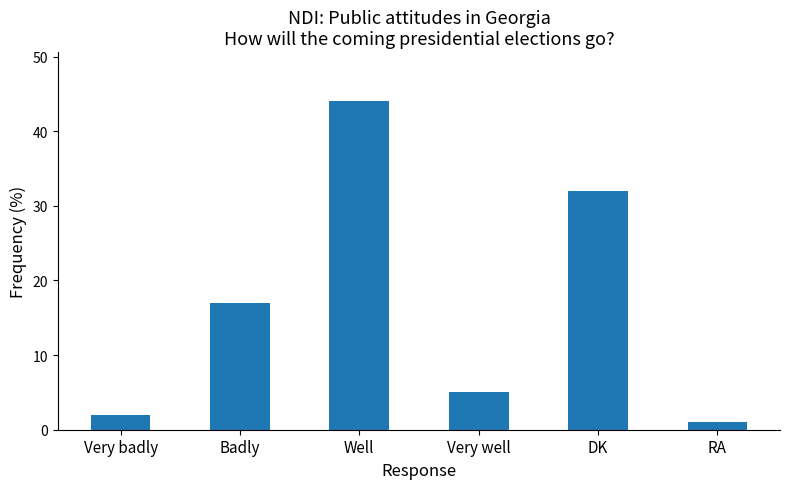

What is the maximum value shown in the chart?

44